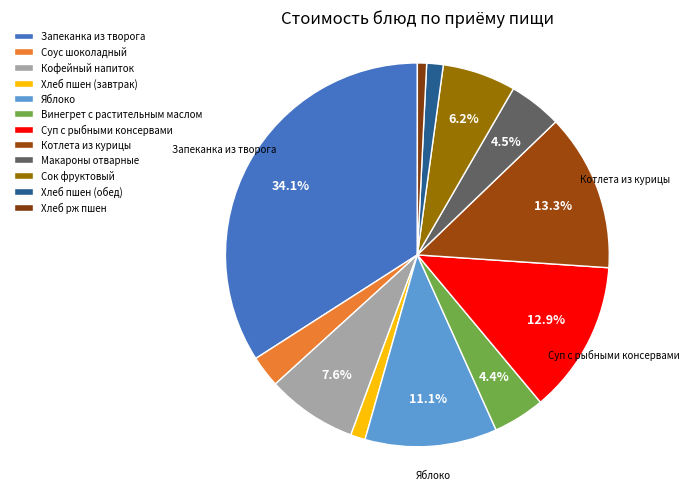

To the nearest percent, what percentage of the pie is Сок фруктовый?

6%